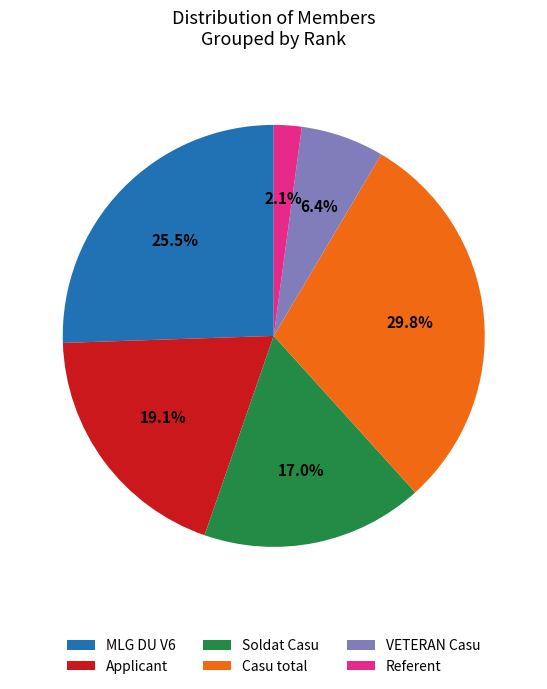

Which has a higher value, Soldat Casu or VETERAN Casu?

Soldat Casu